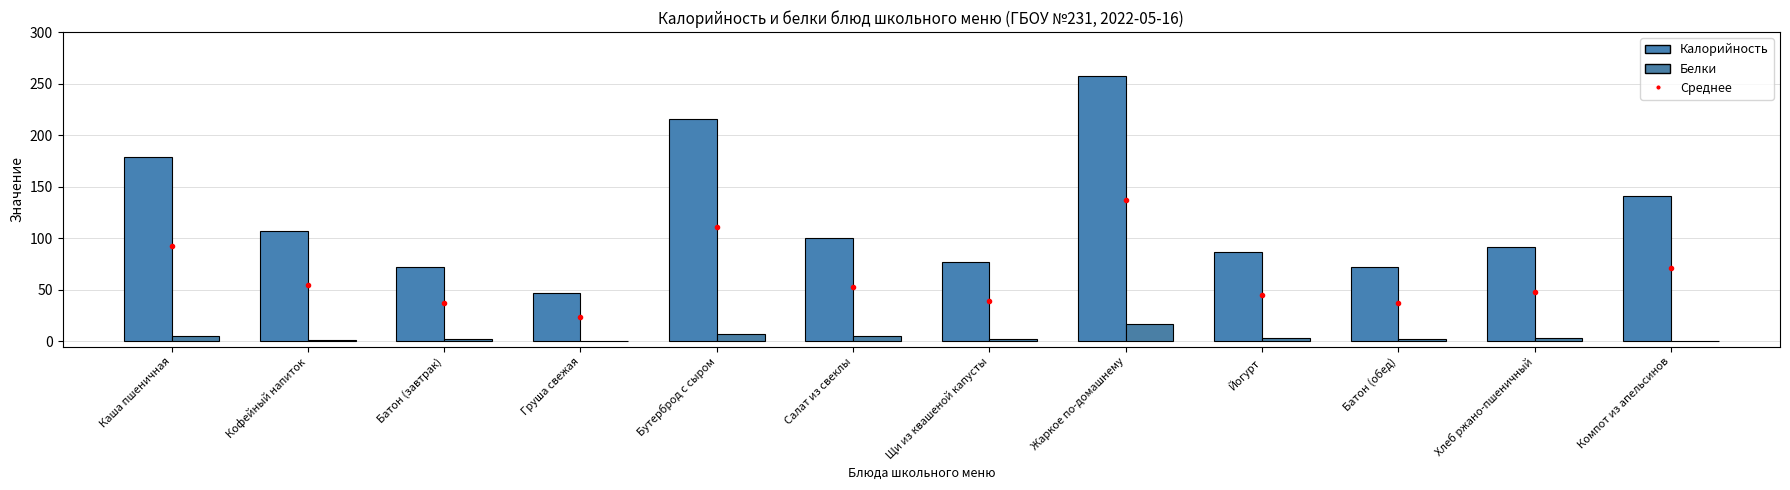

What is the difference between the highest and lowest values at Компот из апельсинов?

140.5